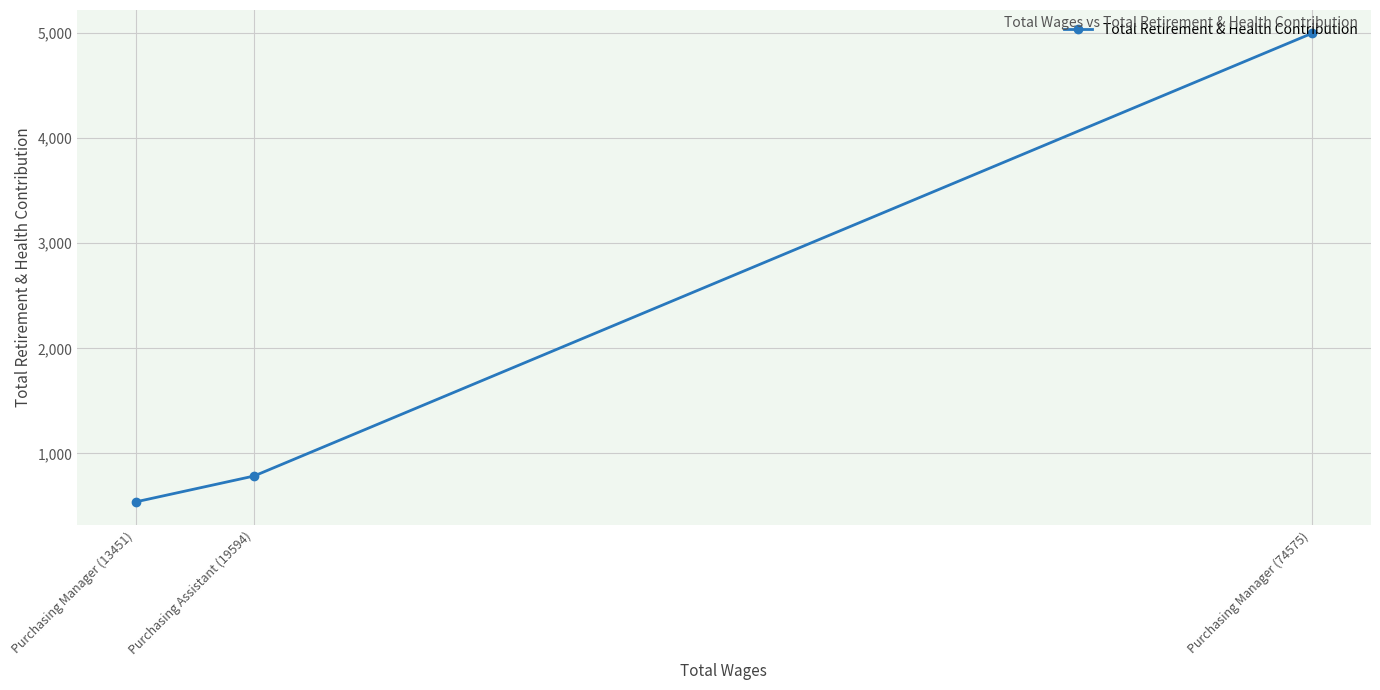

At which category does the chart reach its minimum across all series?

Purchasing Manager (13451)